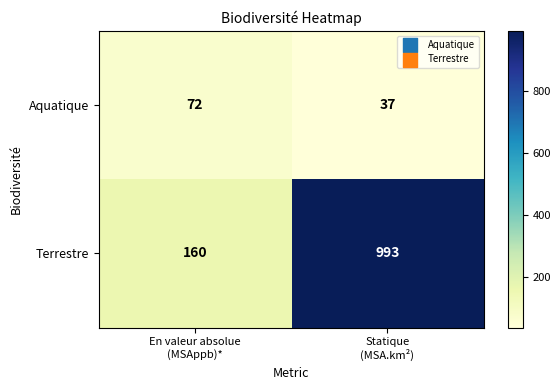

Which series has the largest total across all categories?

Terrestre